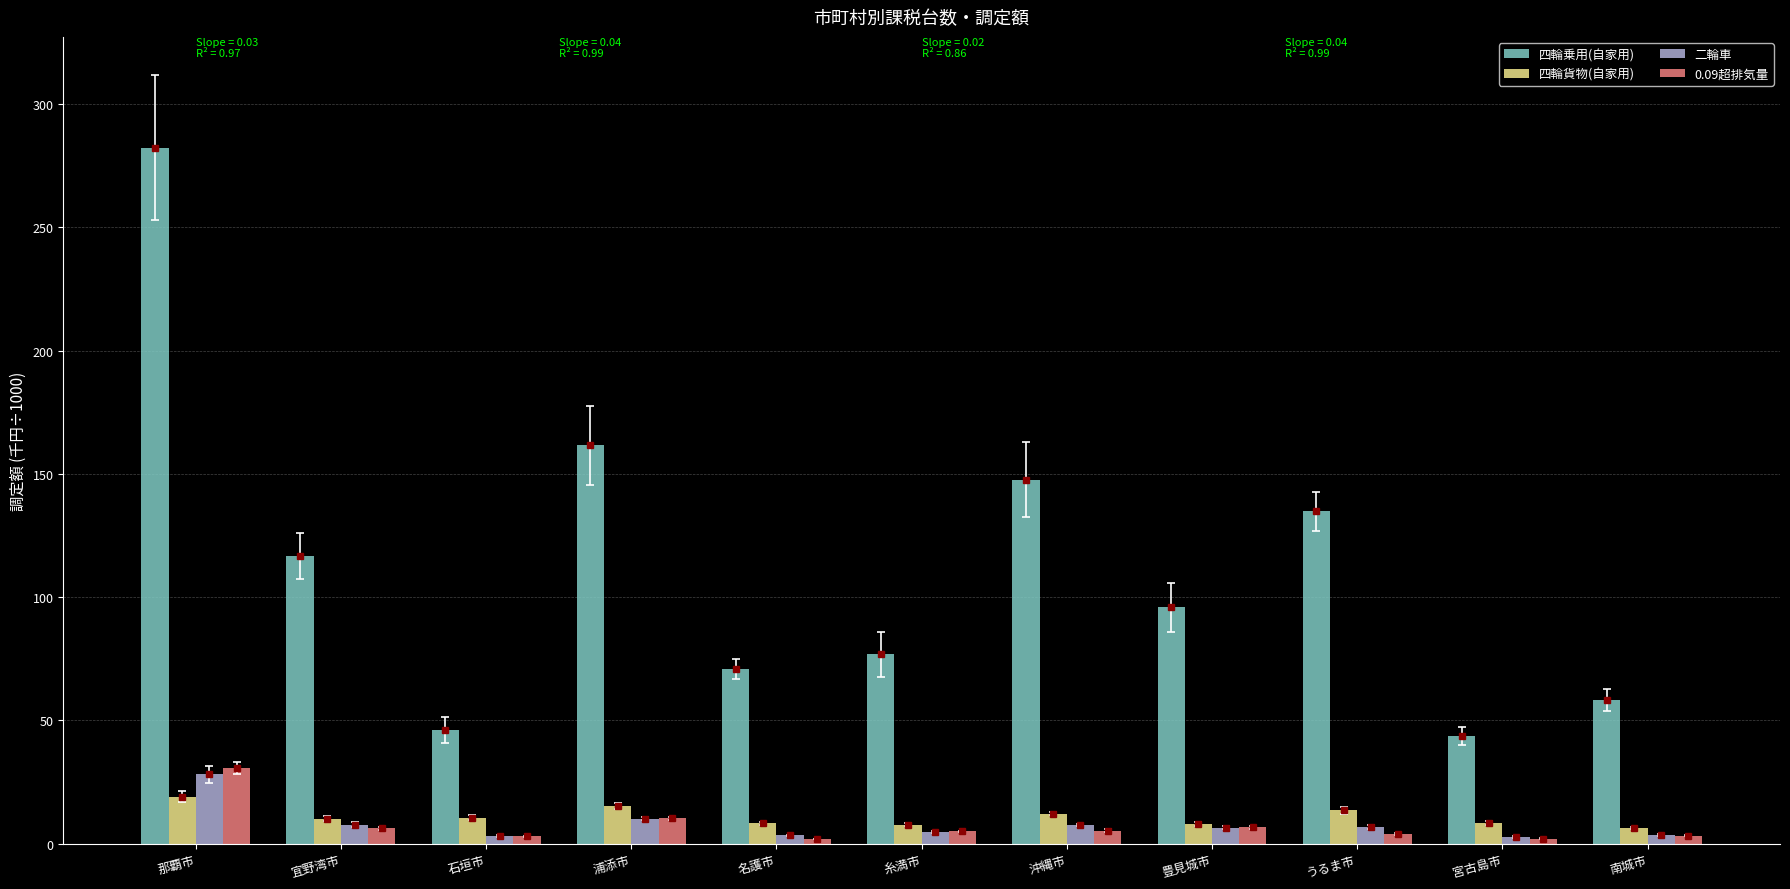

At which label does 四輪乗用(自家用) first exceed 95?

那覇市